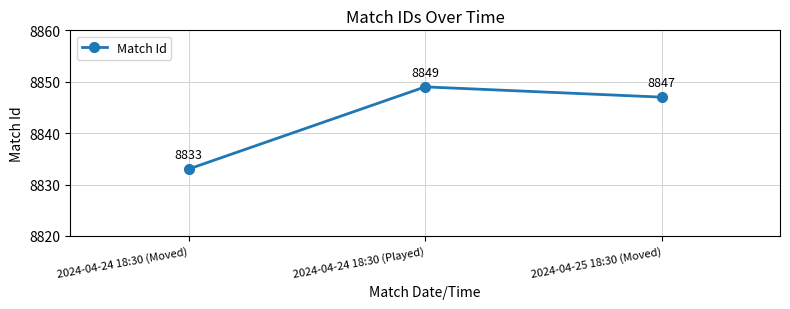

How many data points are less than 8847?

1